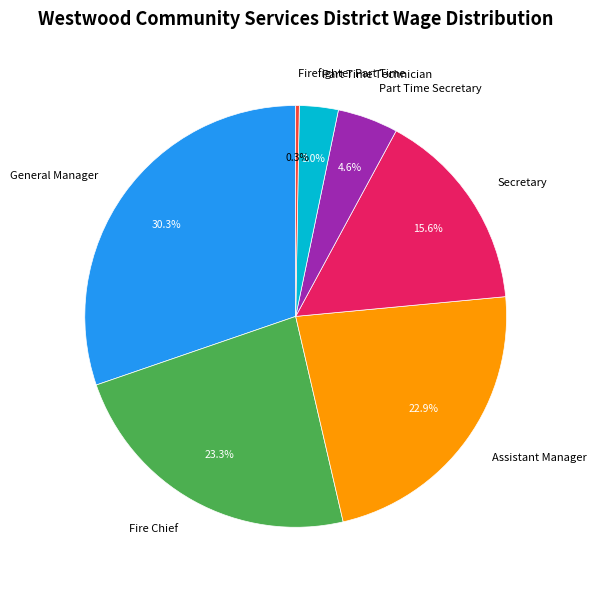

The Secretary slice represents 4% of the pie. True or false?

False